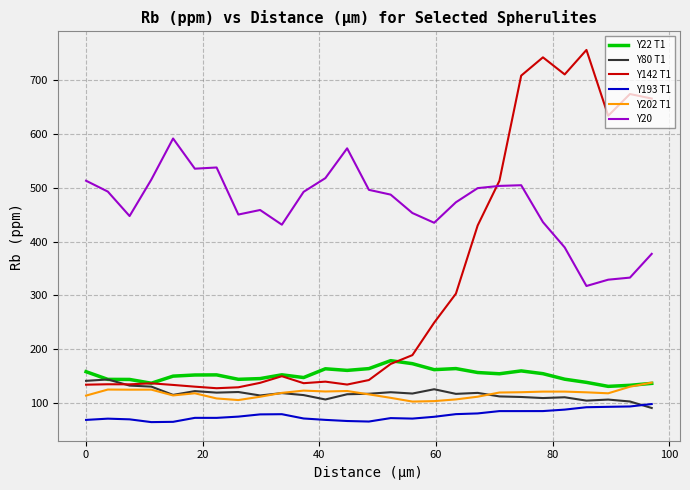

True or false: Y193 T1 and Y22 T1 cross at least once.

False